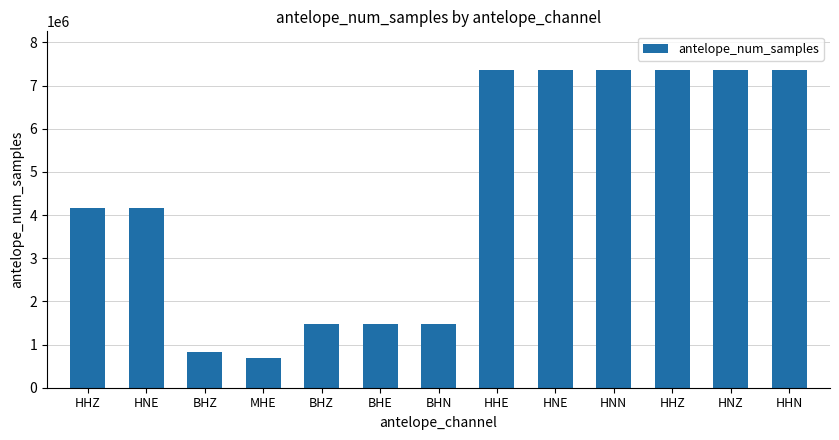

How many bars are there in total?

13